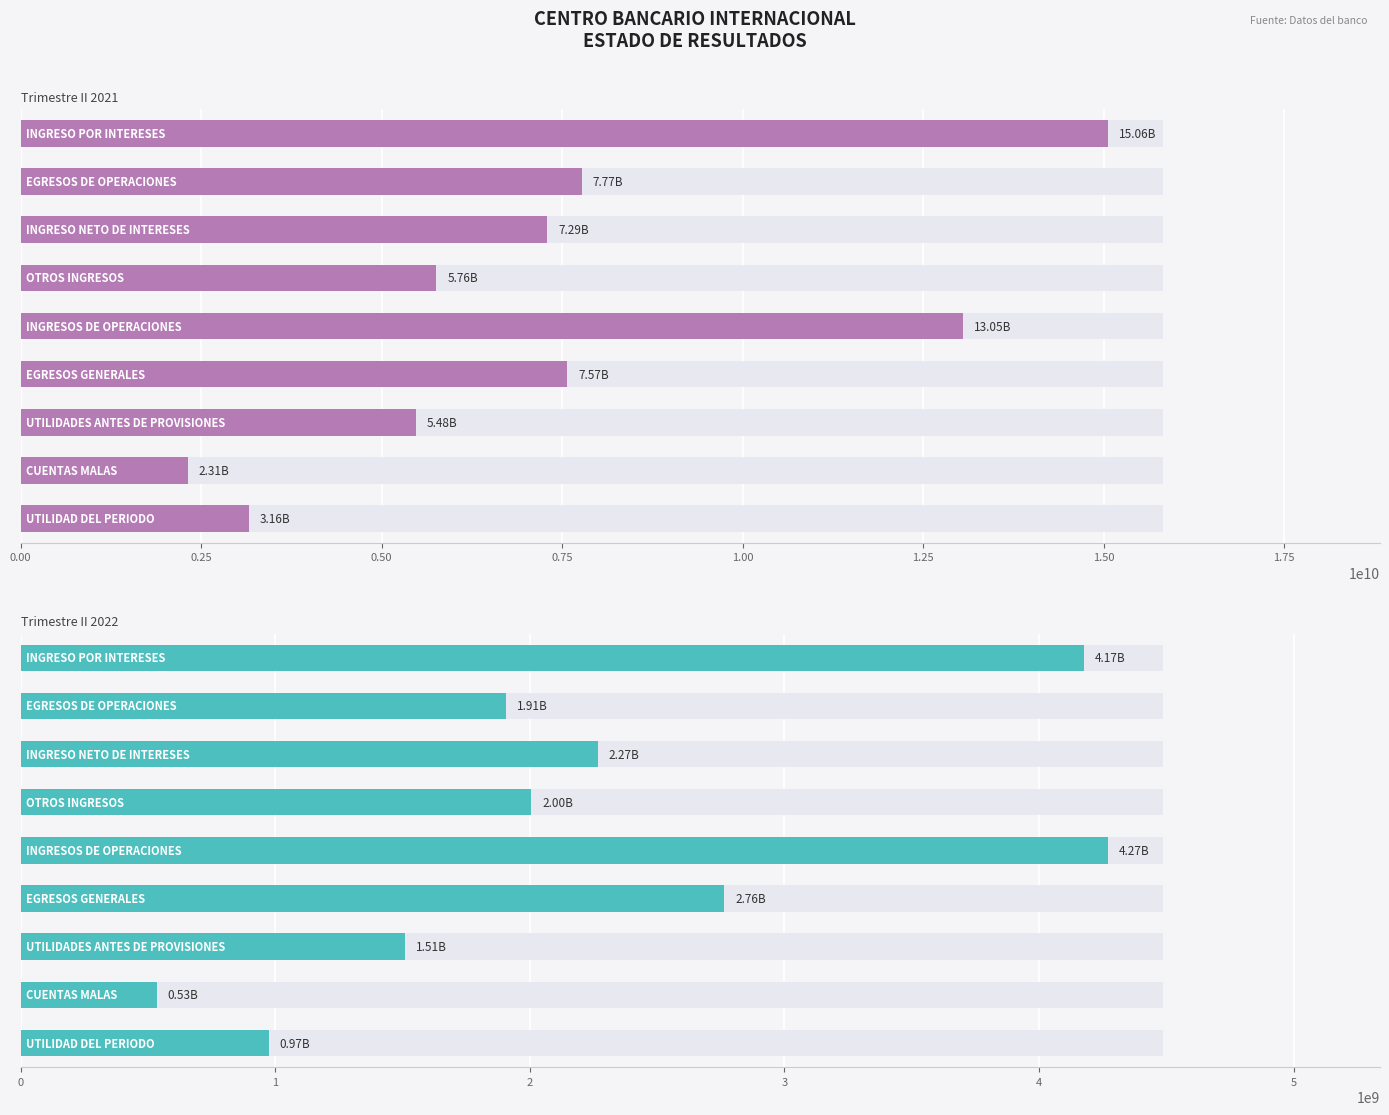

At how many categories does at least one series exceed 4263535490?

7